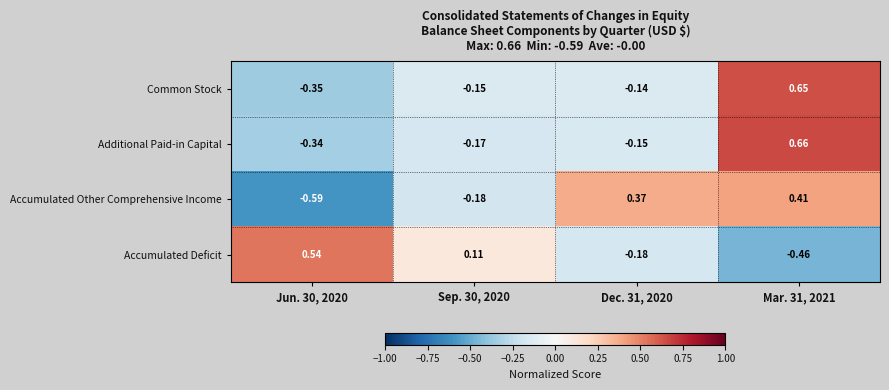

Is the value of Accumulated Deficit at Dec. 31, 2020 greater than the value of Accumulated Other Comprehensive Income at Jun. 30, 2020?

Yes